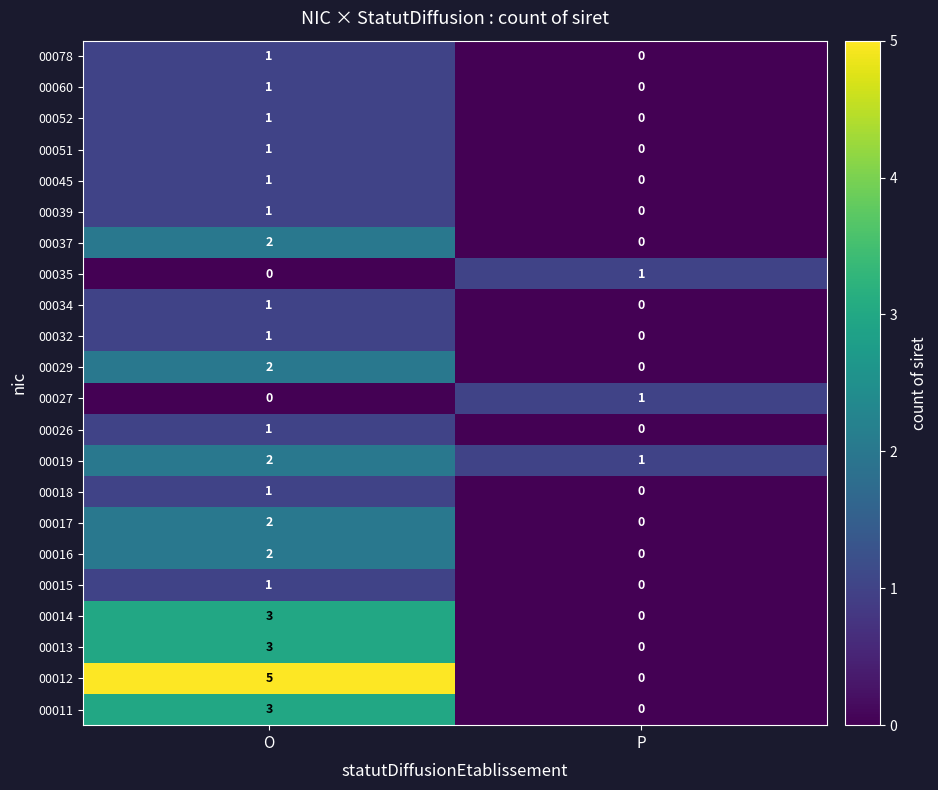

The 00014 series shows 3 at O. True or false?

True